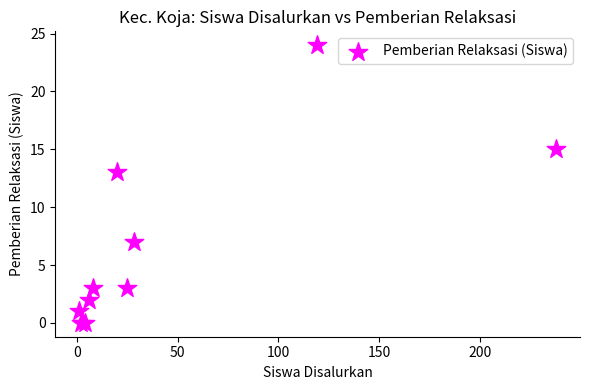

What Y value in the scatter plot is closest to 12?

13